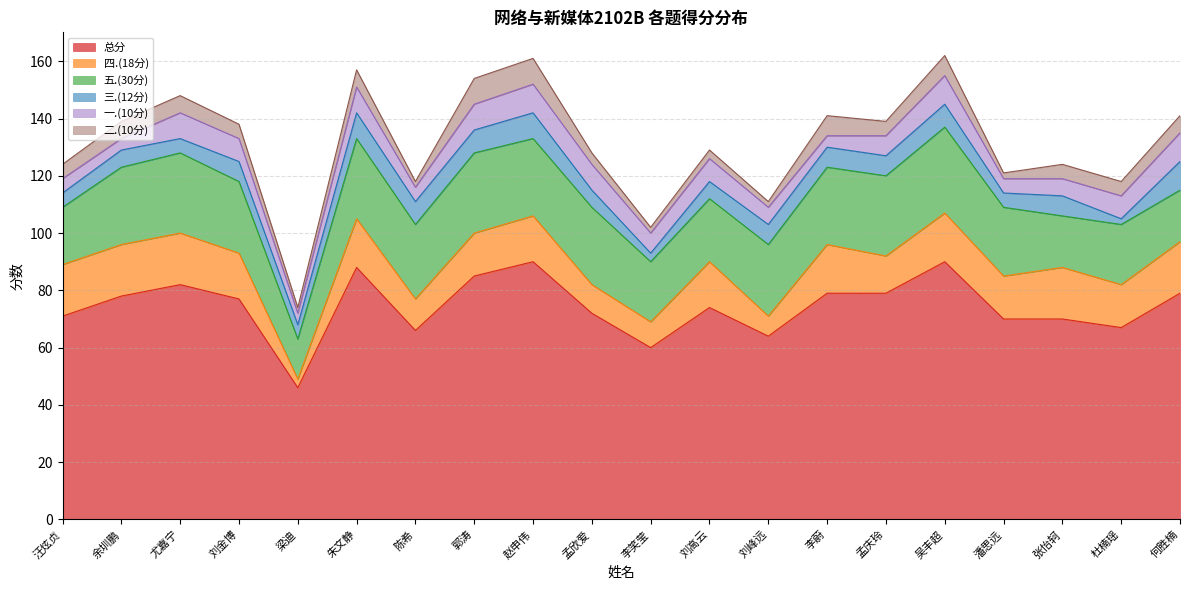

Which category has the lowest value across all series?

杜楠瑶